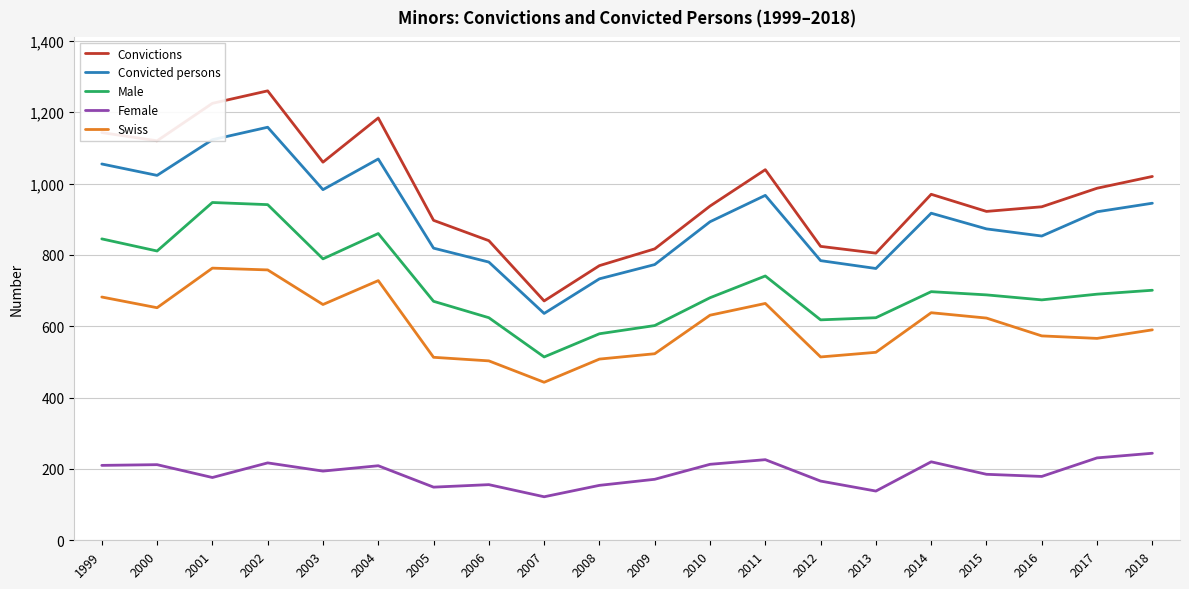

At which category is the sum across all series the highest?

2002